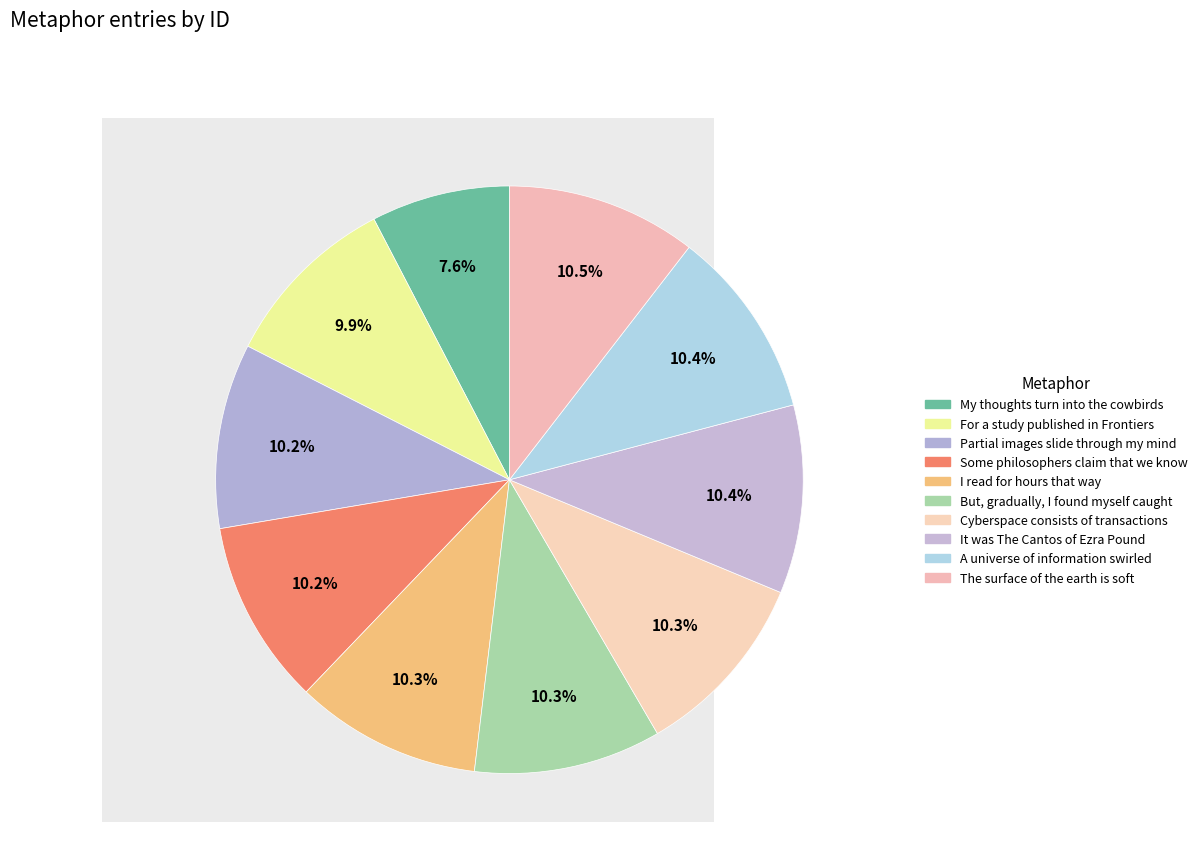

Which slice is the smallest?

My thoughts turn into the cowbirds